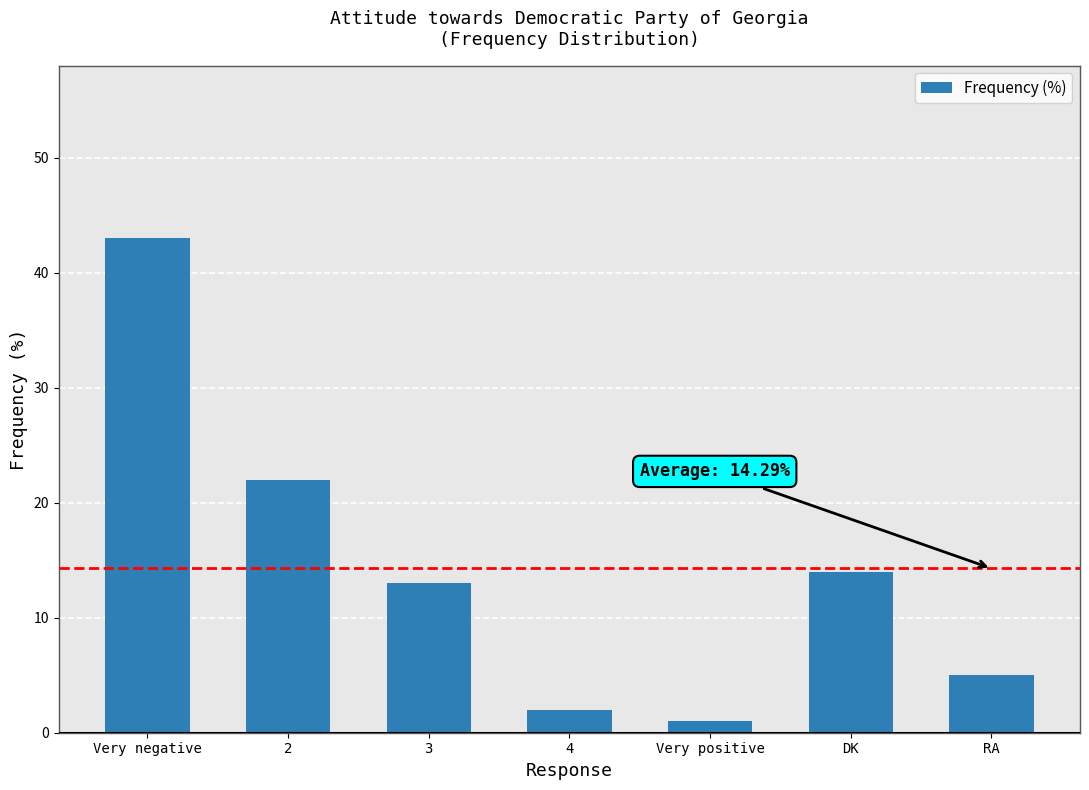

Reading left to right, transcribe all the data shown in this chart.

43	22	13	2	1	14	5